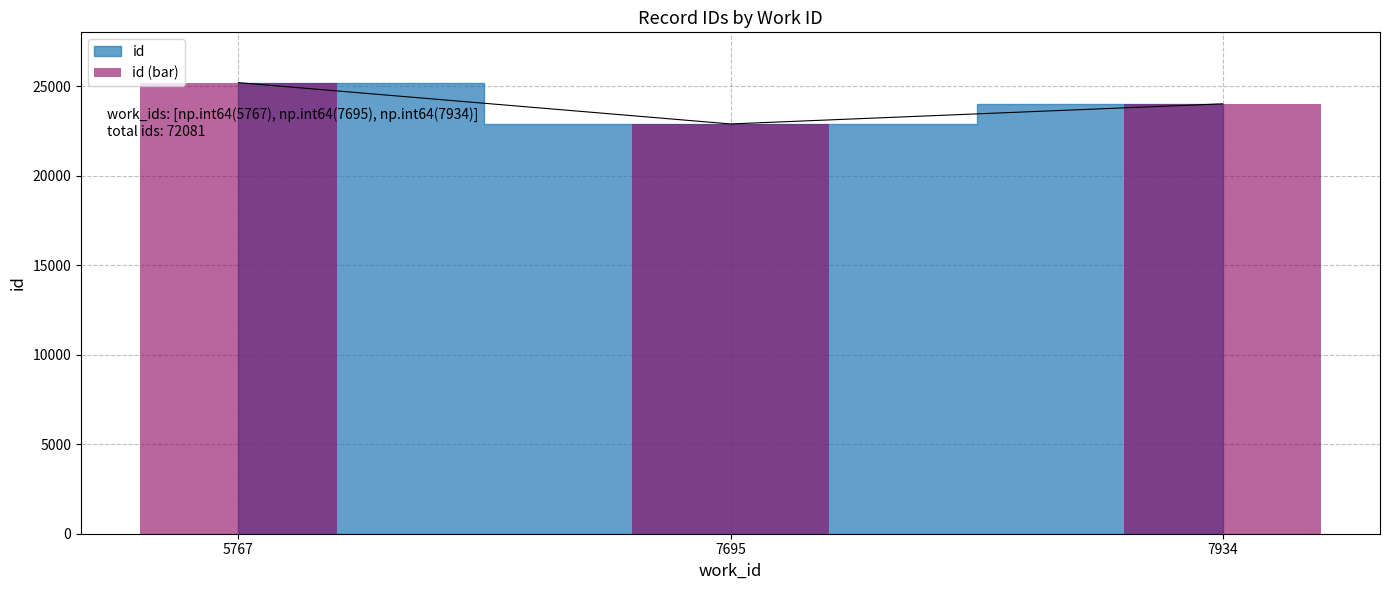

Rank the categories by value from highest to lowest.

5767, 7934, 7695